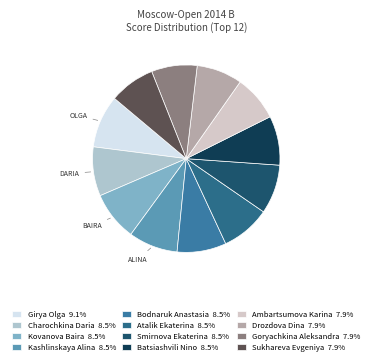

What percentage is NOT represented by Ambartsumova Karina?

92.1%